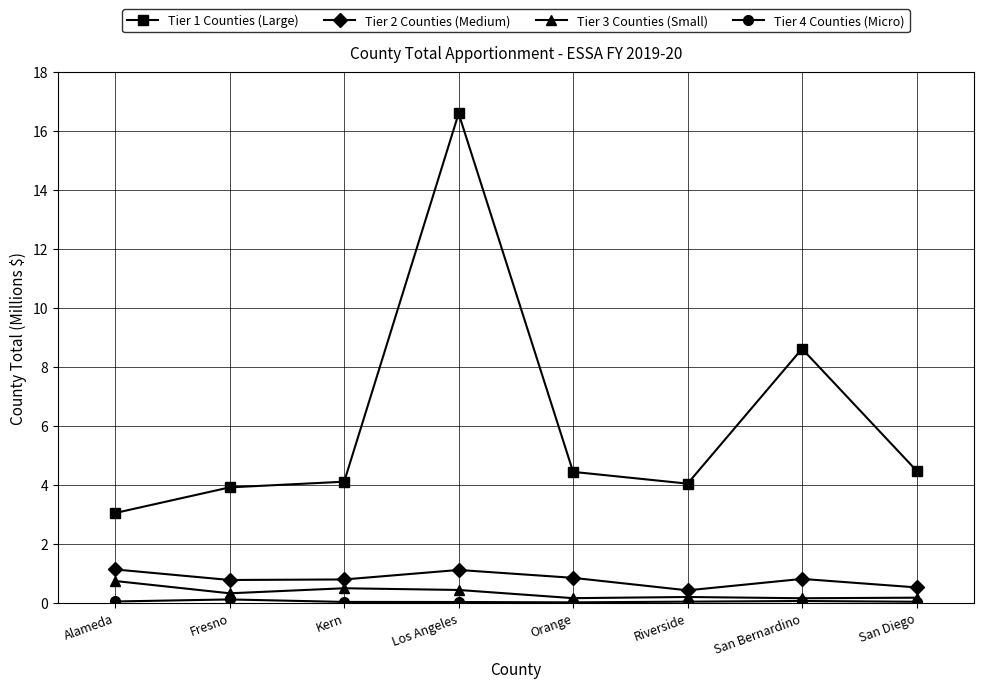

What is the label of the 4th point from the left?

Los Angeles